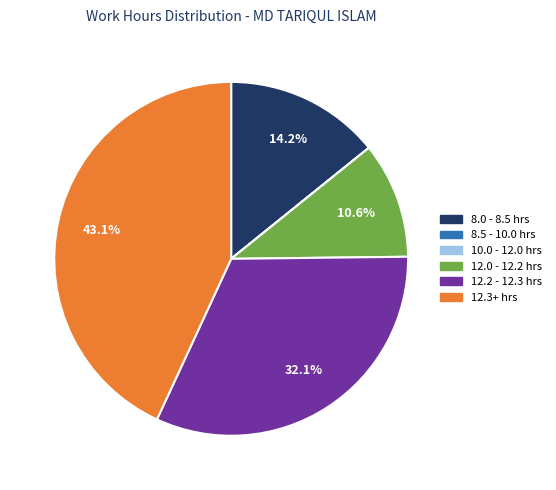

Is there any slice that represents more than half of the pie?

No